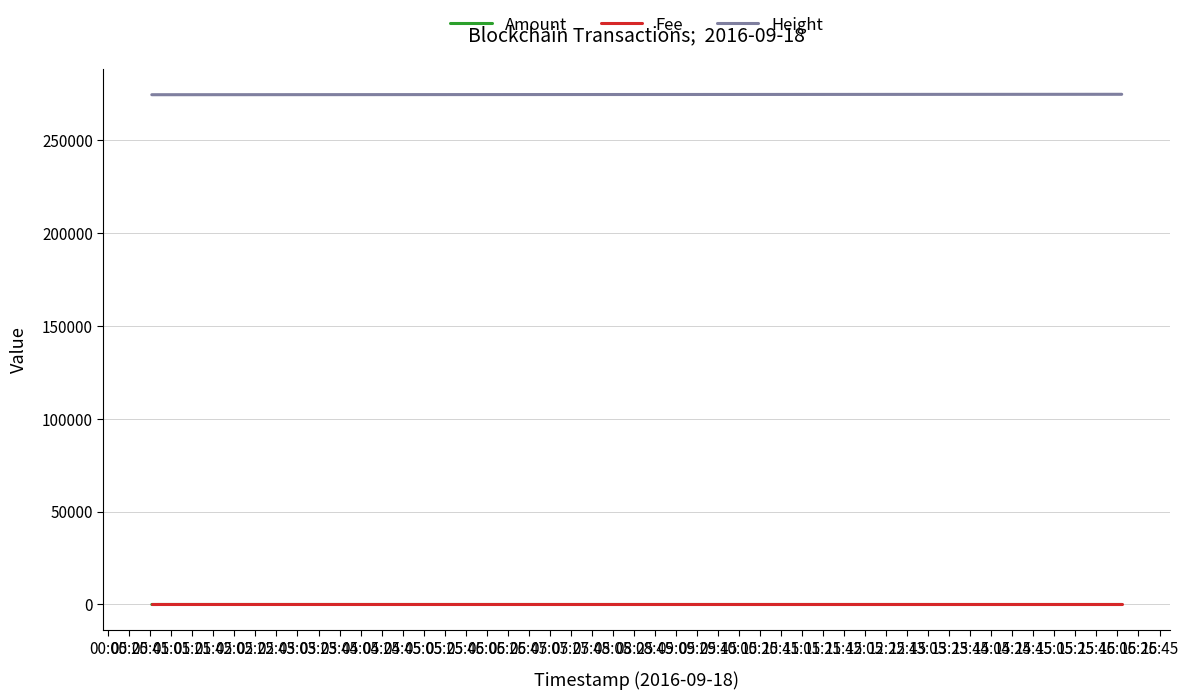

Rank the series at 01:05 from lowest to highest value.

Fee, Amount, Height